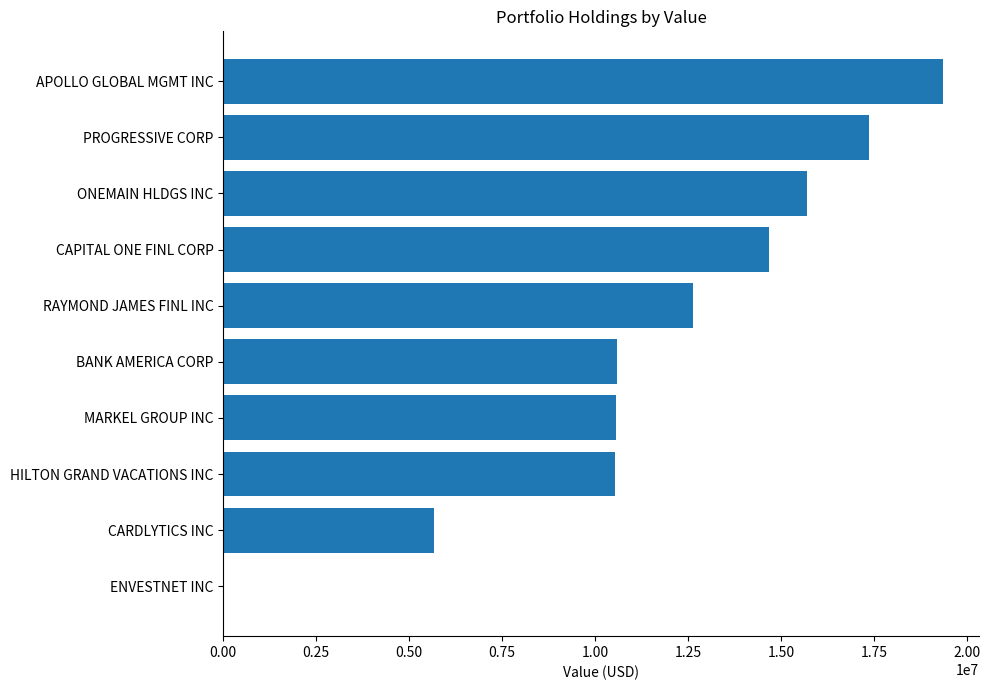

What is the maximum value shown in the chart?

19362775